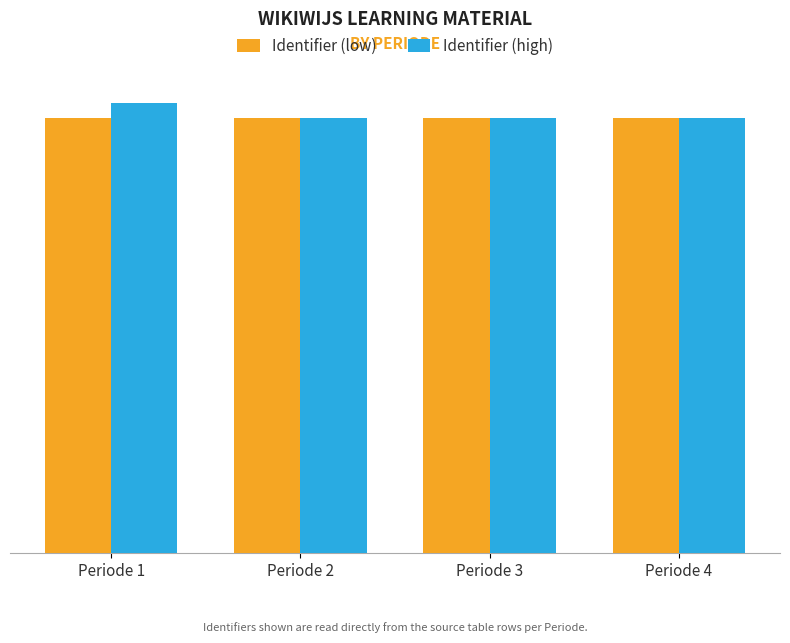

What are all the series names shown in the legend?

Identifier (low), Identifier (high)